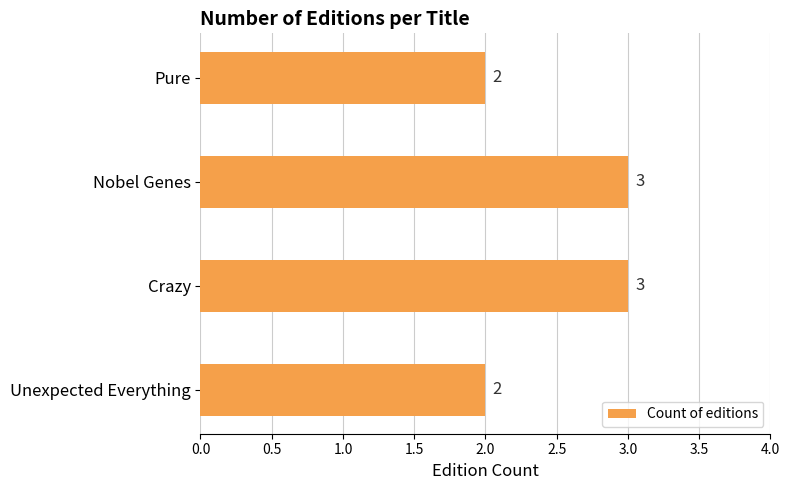

What is the sum of all values?

10